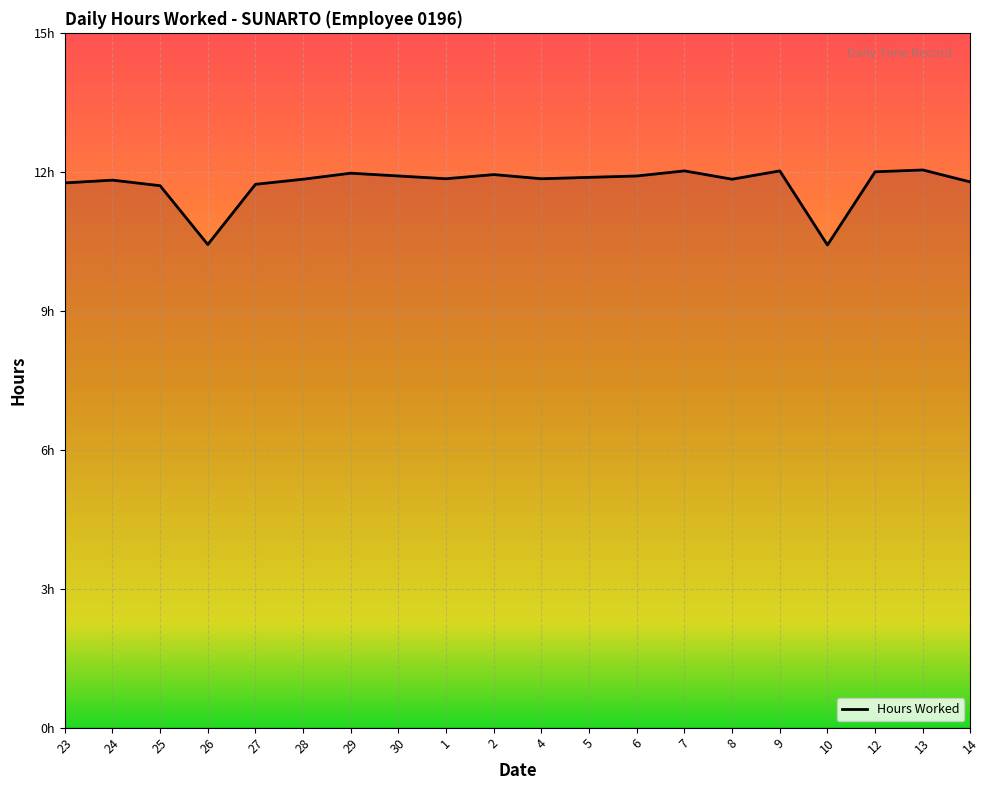

What is the change in value from 5 to 12?

+0.1